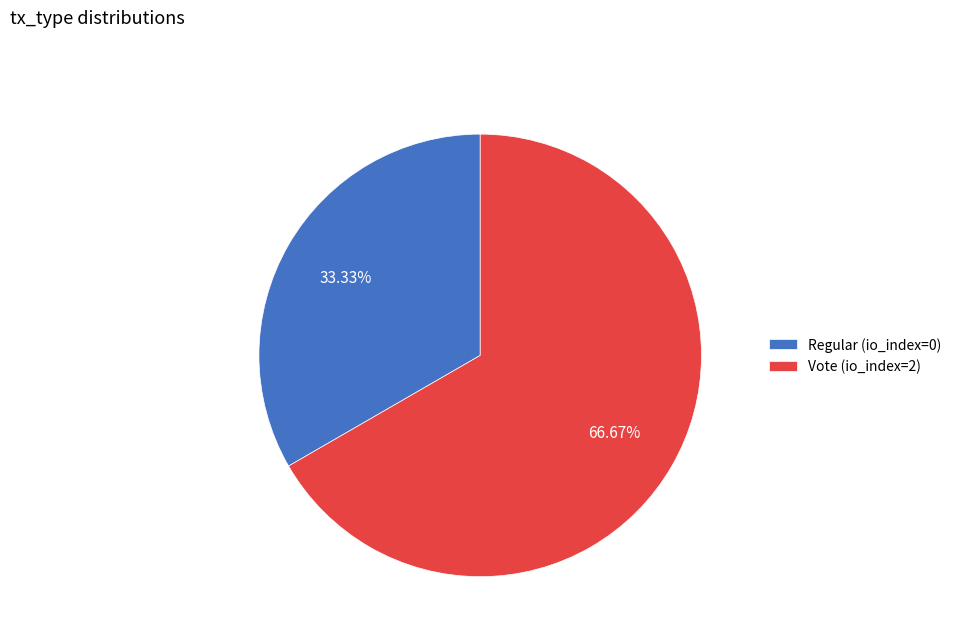

Does any single category account for the majority?

Yes